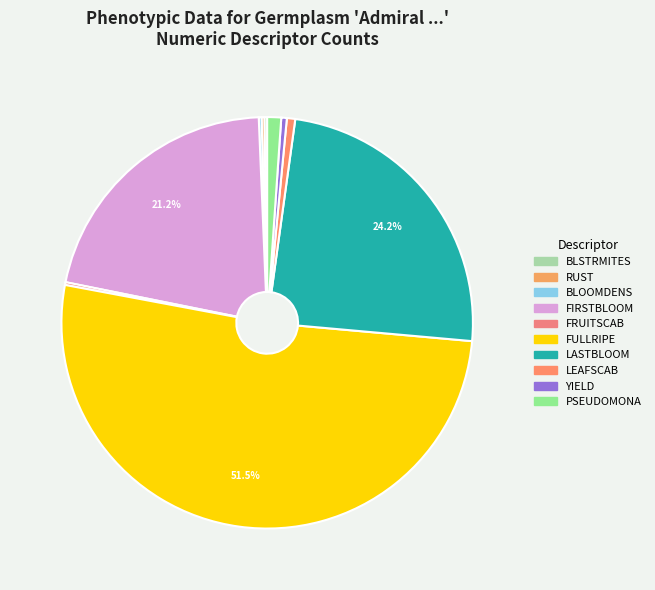

Count the number of slices in the pie.

10